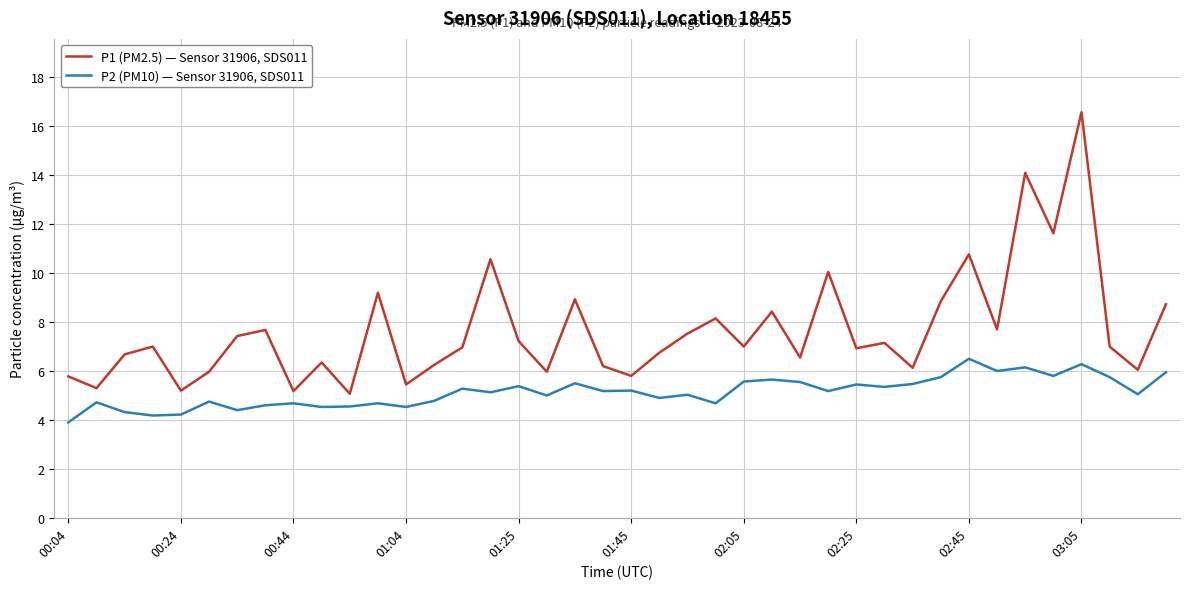

What is the difference between the maximum and minimum values in the P1 (PM2.5) — Sensor 31906, SDS011 series?

11.5